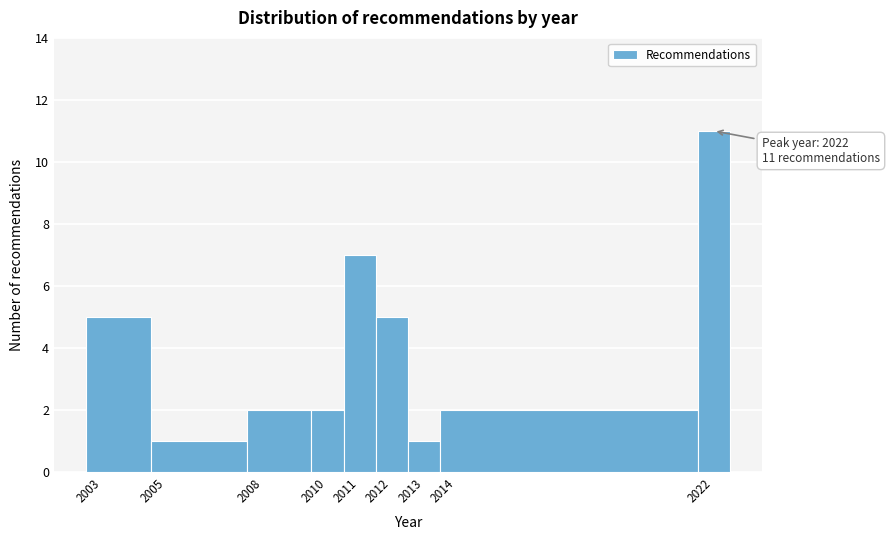

Over which range of the x-axis is the bar tallest?

2021.5 to 2022.5